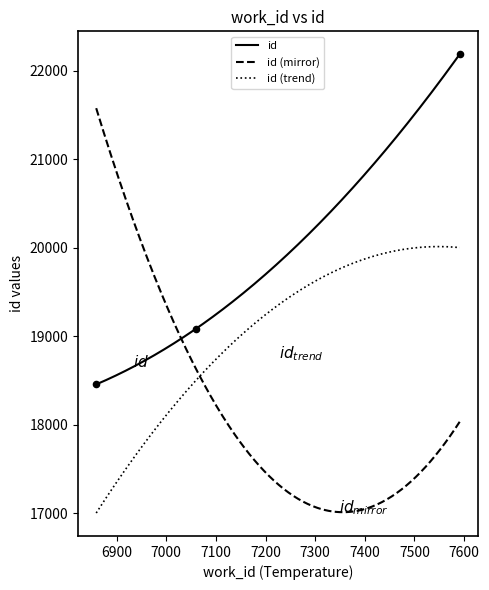

Approximately how many times larger is the value at 6859 compared to 7591?

0.8